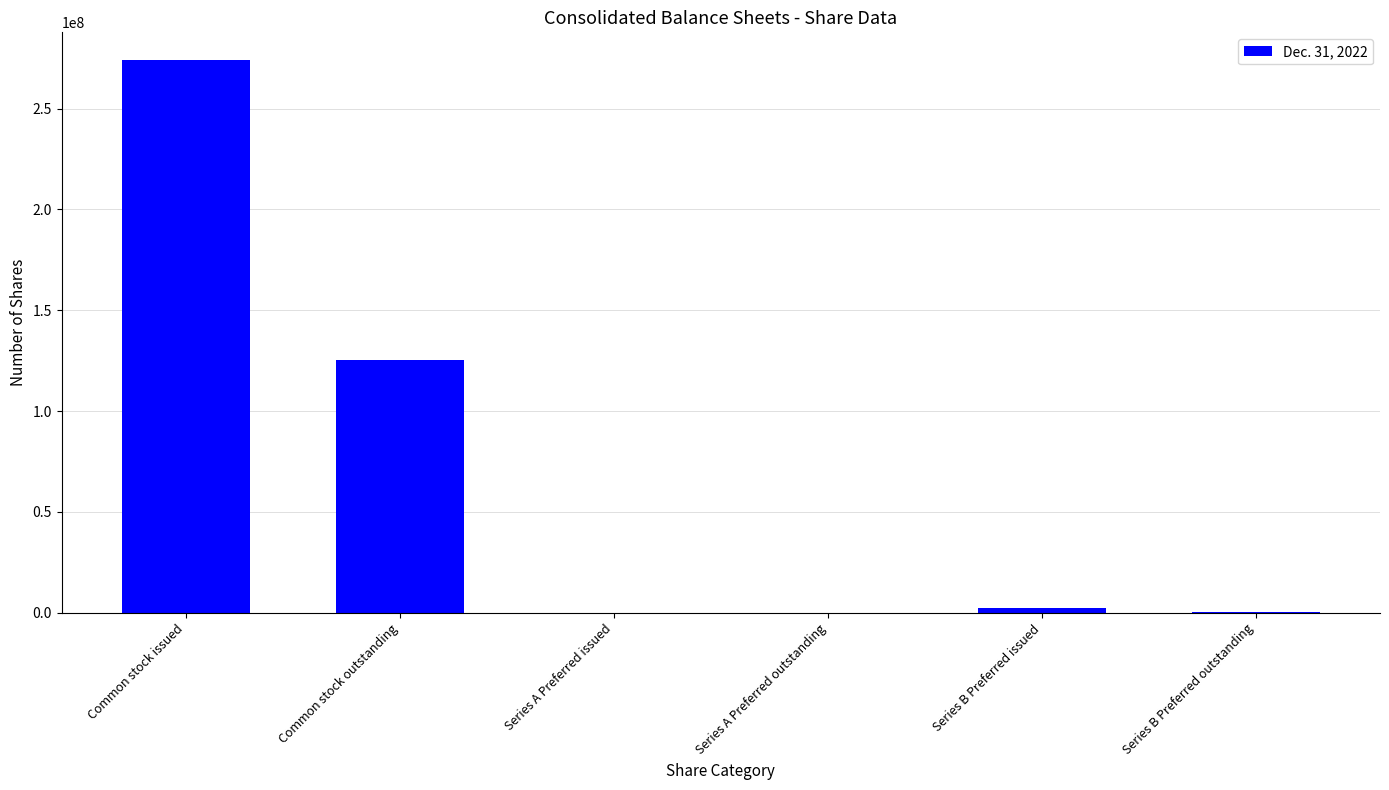

The chart shows a value of 274124622 at Common stock issued. True or false?

True